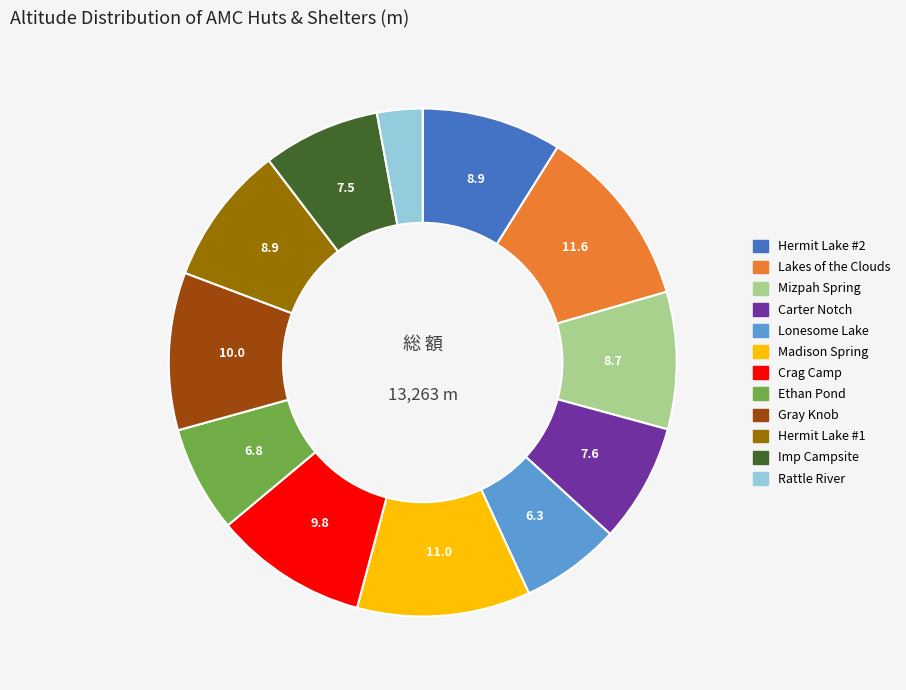

Does Rattle River represent more than half of the total?

No